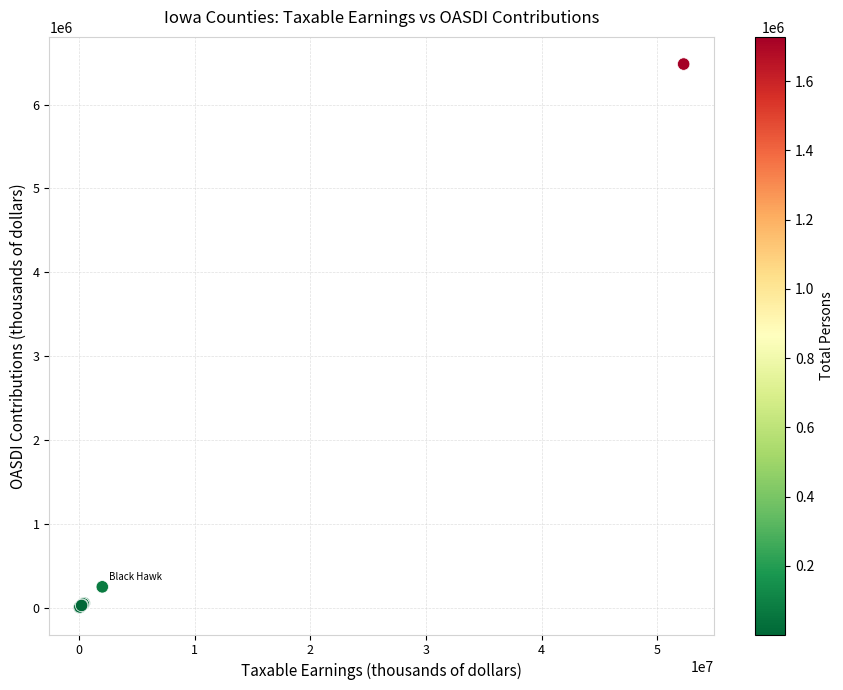

What Y value in the scatter plot is closest to 3243967?

249041